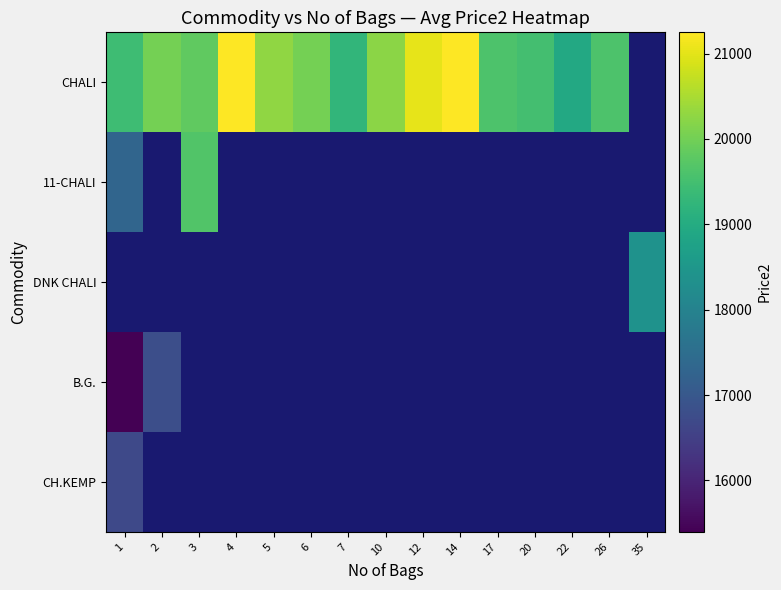

Which category has the lowest value in the CHALI series?

22